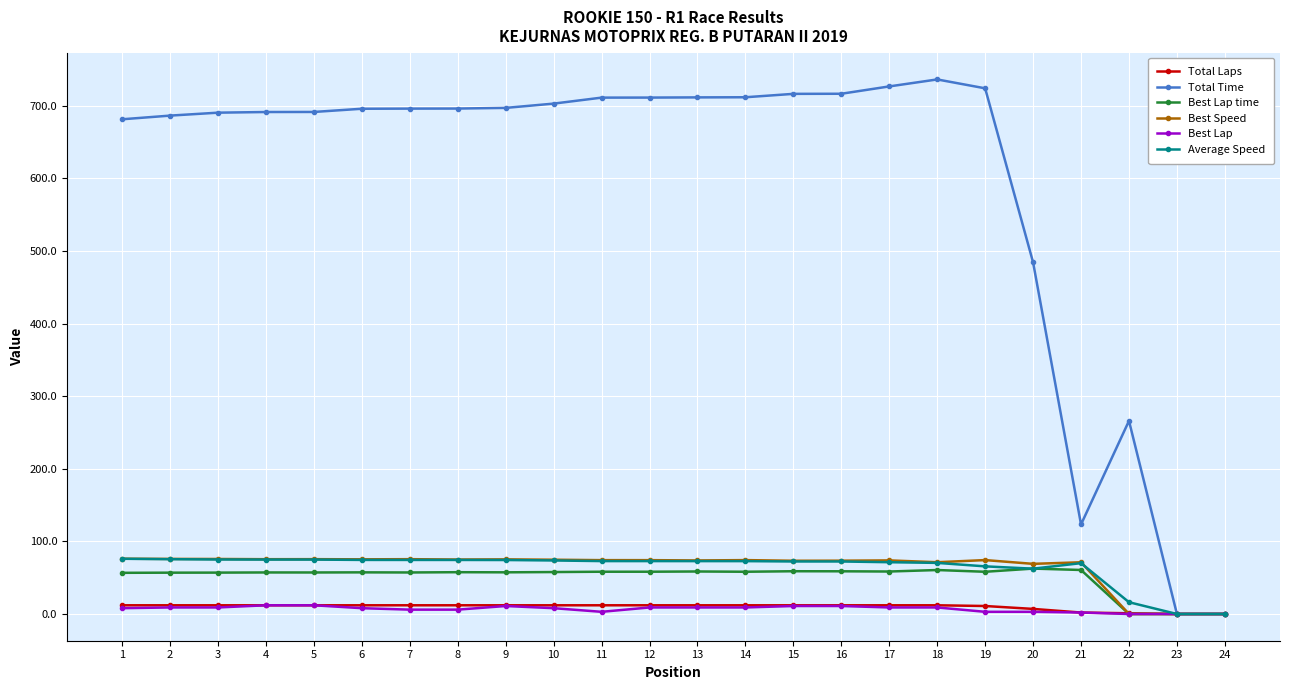

True or false: Best Lap time has a value of 23.9 at 15.

False